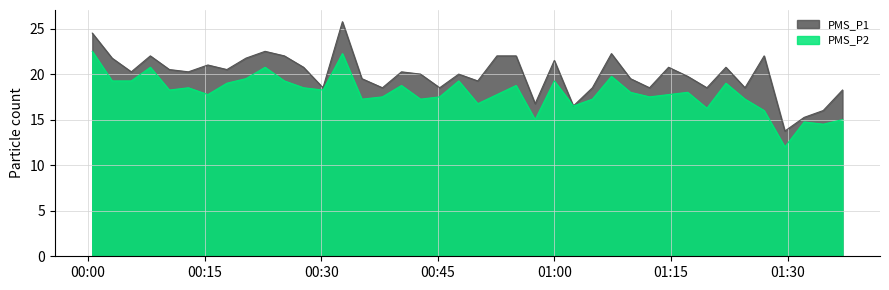

True or false: PMS_P2 and PMS_P1 intersect in this chart.

False